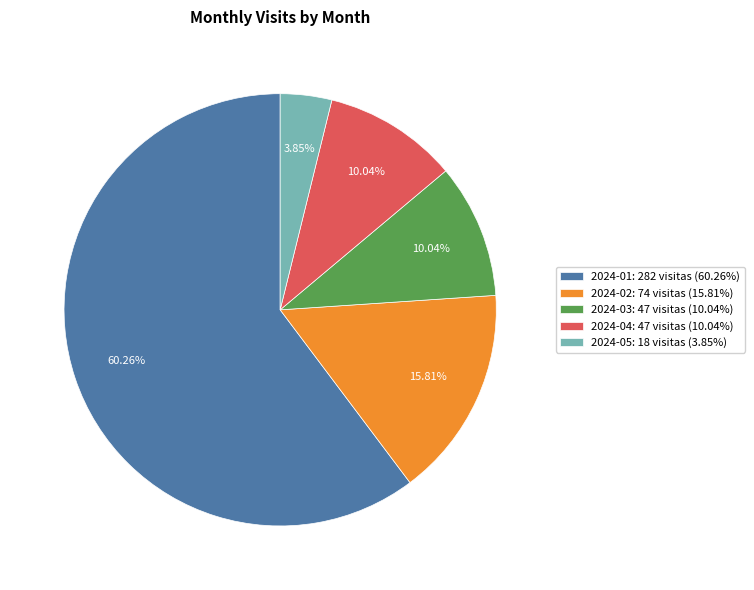

Which category accounts for the majority?

2024-01: 282 visitas (60.26%)